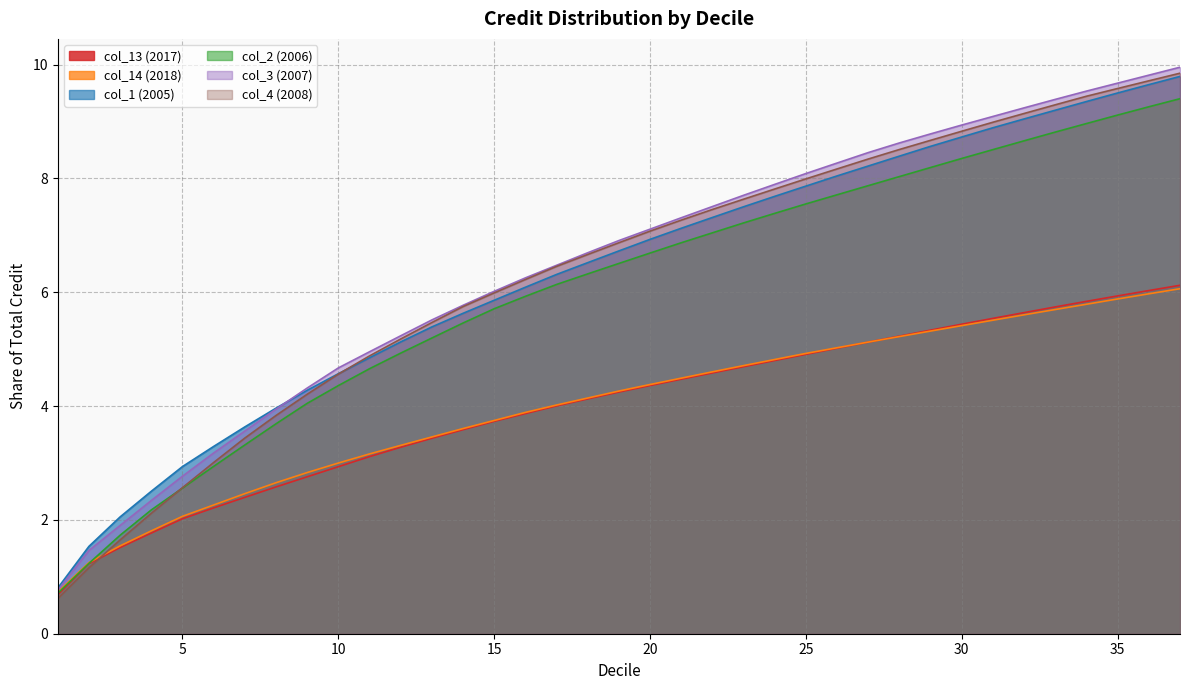

Reading left to right, list all the values displayed in this chart.

col_13 (2017): 0.7	1.2	1.5	1.8	2.0	2.2	2.4	2.6	2.8	2.9	3.1	3.3	3.4	3.6	3.7	3.9	4.0	4.1	4.2	4.4	4.5	4.6	4.7	4.8	4.9	5.0	5.1	5.2	5.3	5.4	5.5	5.6	5.7	5.8	5.9	6.0	6.1
col_14 (2018): 0.7	1.3	1.5	1.8	2.1	2.3	2.5	2.7	2.8	3.0	3.2	3.3	3.5	3.6	3.7	3.9	4.0	4.1	4.3	4.4	4.5	4.6	4.7	4.8	4.9	5.0	5.1	5.2	5.3	5.4	5.5	5.6	5.7	5.8	5.9	6.0	6.1
col_1 (2005): 0.8	1.5	2.1	2.5	2.9	3.3	3.6	4.0	4.3	4.6	4.8	5.1	5.4	5.6	5.9	6.1	6.3	6.5	6.7	6.9	7.1	7.3	7.5	7.7	7.9	8.0	8.2	8.4	8.6	8.7	8.9	9.0	9.2	9.3	9.5	9.6	9.8
col_2 (2006): 0.7	1.2	1.7	2.2	2.6	2.9	3.3	3.7	4.0	4.4	4.7	4.9	5.2	5.5	5.7	5.9	6.1	6.3	6.5	6.7	6.9	7.0	7.2	7.4	7.6	7.7	7.9	8.0	8.2	8.3	8.5	8.7	8.8	9.0	9.1	9.3	9.4
col_3 (2007): 0.8	1.5	1.9	2.3	2.8	3.2	3.6	3.9	4.3	4.7	5.0	5.2	5.5	5.8	6.0	6.3	6.5	6.7	6.9	7.1	7.3	7.5	7.7	7.9	8.1	8.3	8.5	8.6	8.8	8.9	9.1	9.2	9.4	9.5	9.7	9.8	10.0
col_4 (2008): 0.6	1.2	1.6	2.1	2.6	3.0	3.4	3.8	4.2	4.6	4.9	5.2	5.5	5.7	6.0	6.2	6.5	6.7	6.9	7.1	7.3	7.5	7.6	7.8	8.0	8.2	8.3	8.5	8.7	8.8	9.0	9.1	9.3	9.4	9.6	9.7	9.8